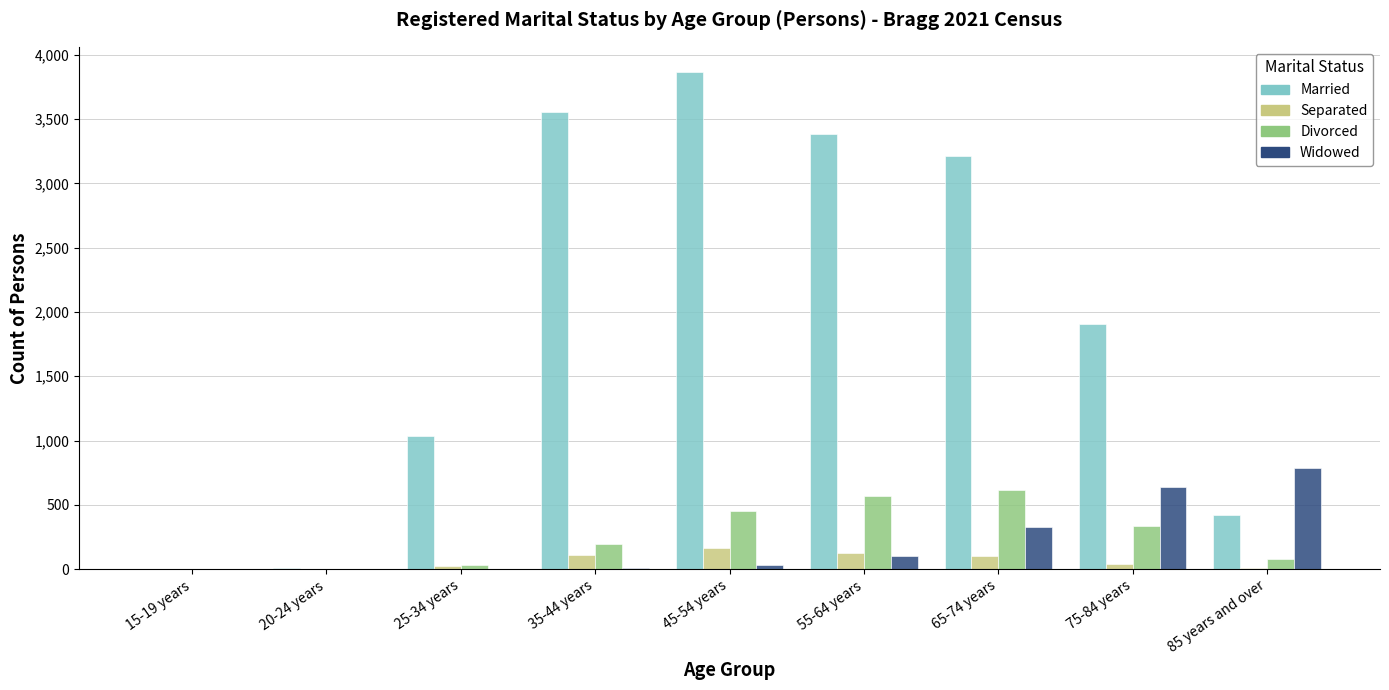

The Divorced series shows 118 at 55-64 years. True or false?

False